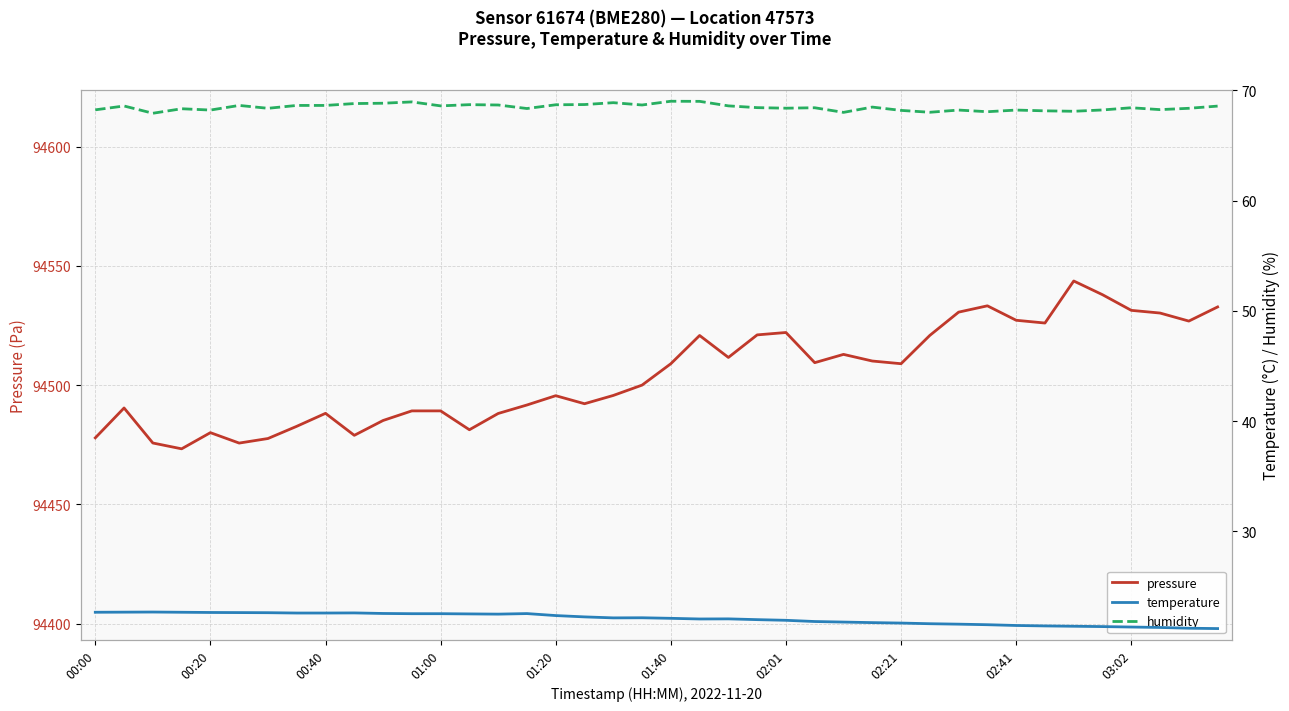

What is the highest value of the pressure series?

94543.7